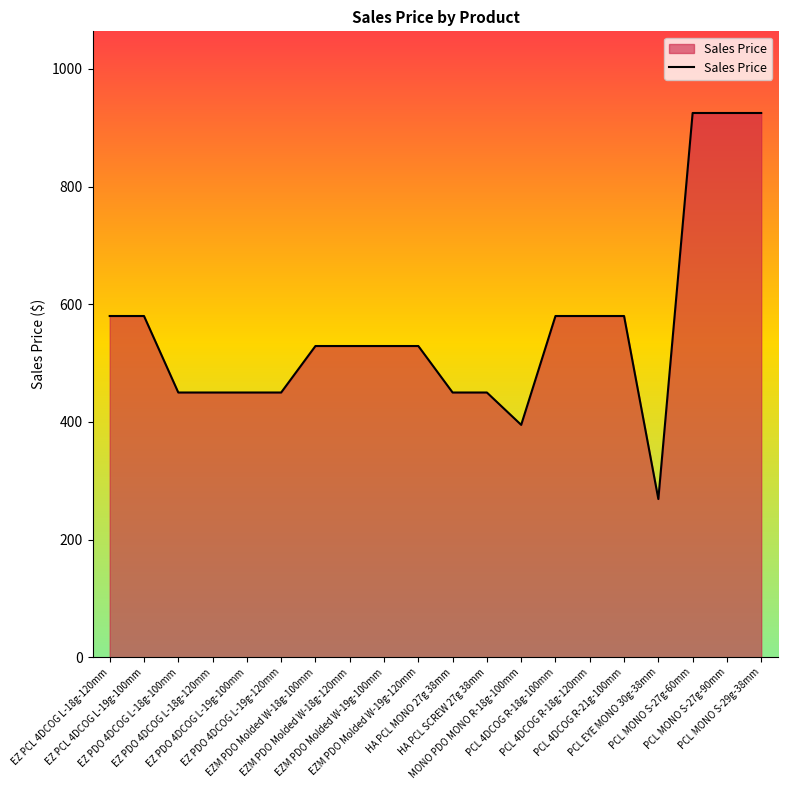

What is the minimum value shown in the chart?

269